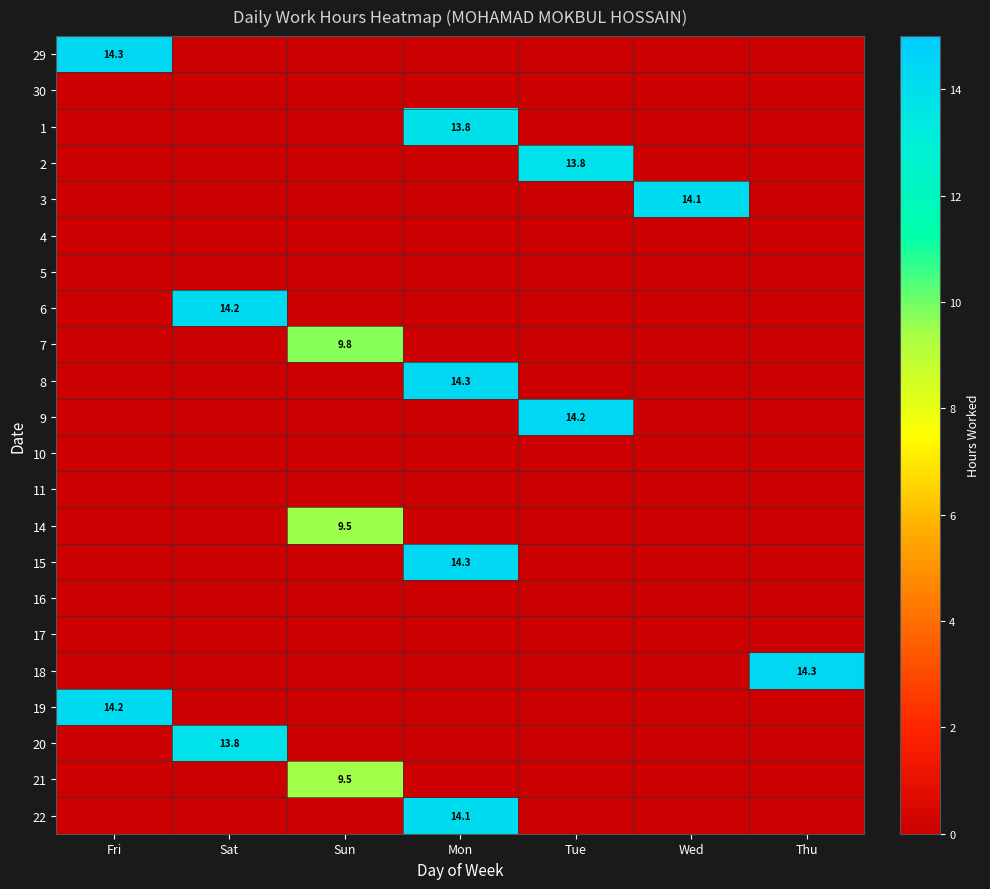

True or false: 1 has a value of 24.5 at Mon.

False